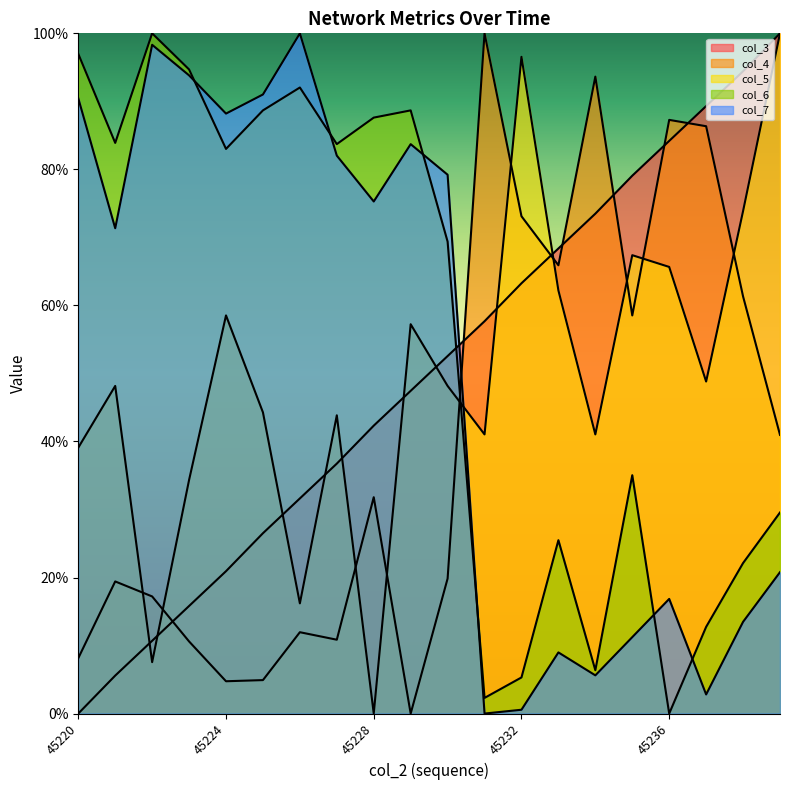

How many lines are shown in the chart?

5